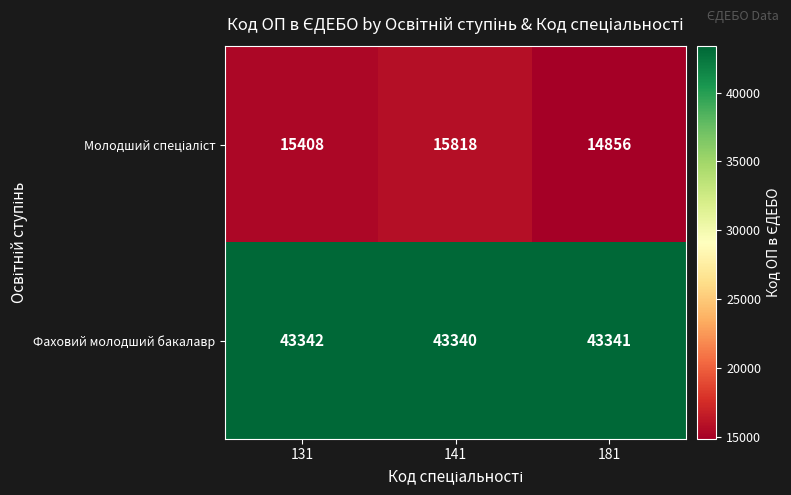

Rank the categories by Фаховий молодший бакалавр value from highest to lowest.

131, 181, 141